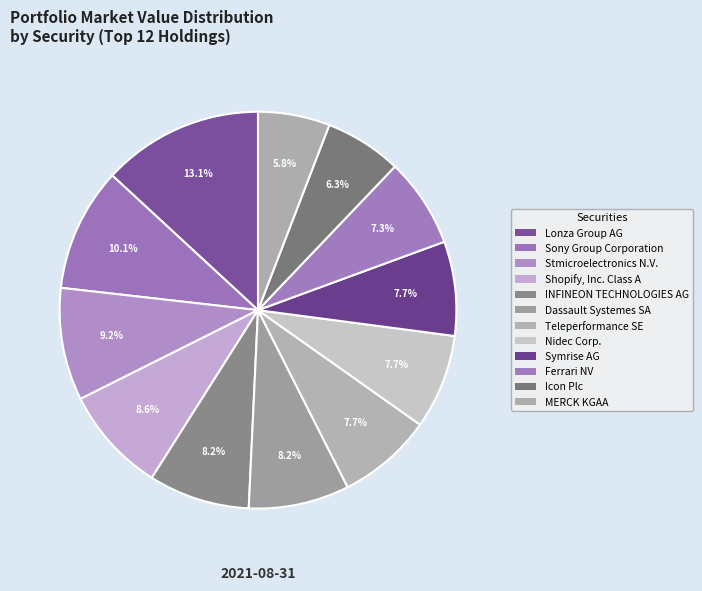

The Stmicroelectronics N.V. slice represents 9% of the pie. True or false?

True